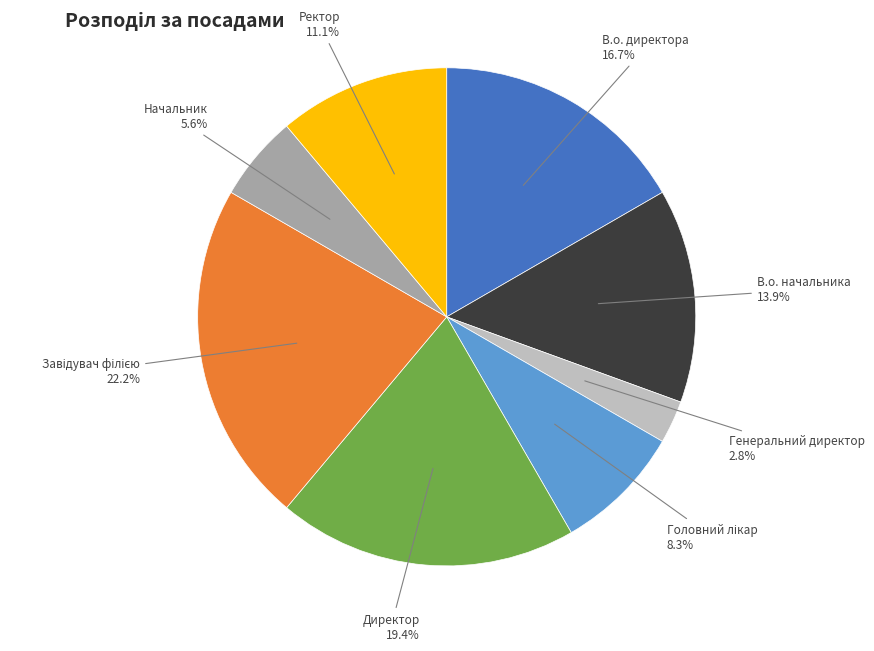

Which has a higher value, Директор or В.о. директора?

Директор